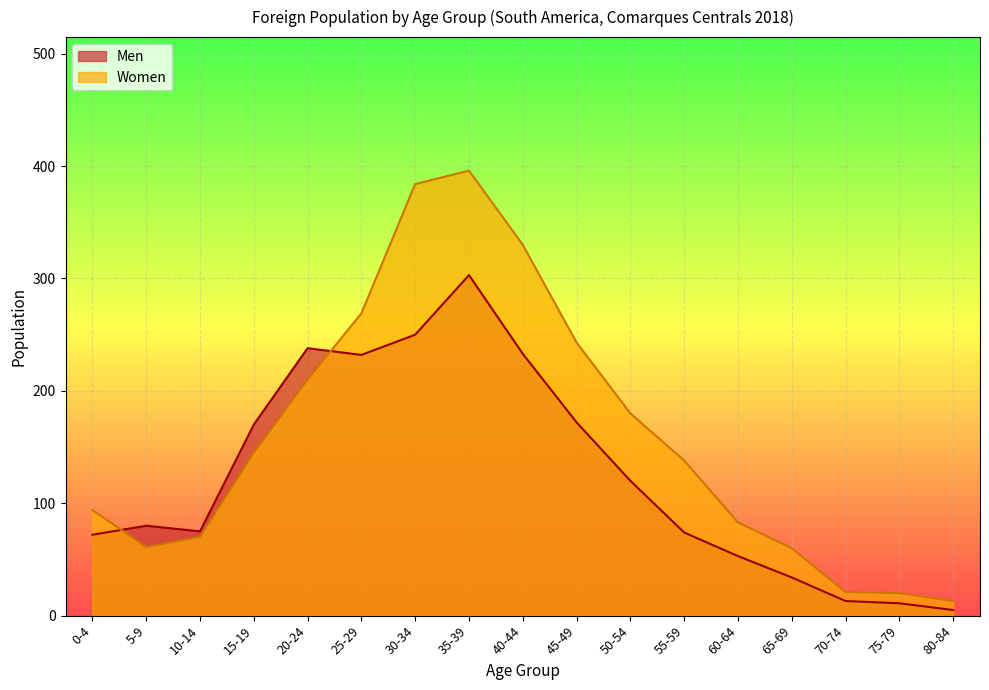

What is the spread (max minus min) of values at 35-39?

93